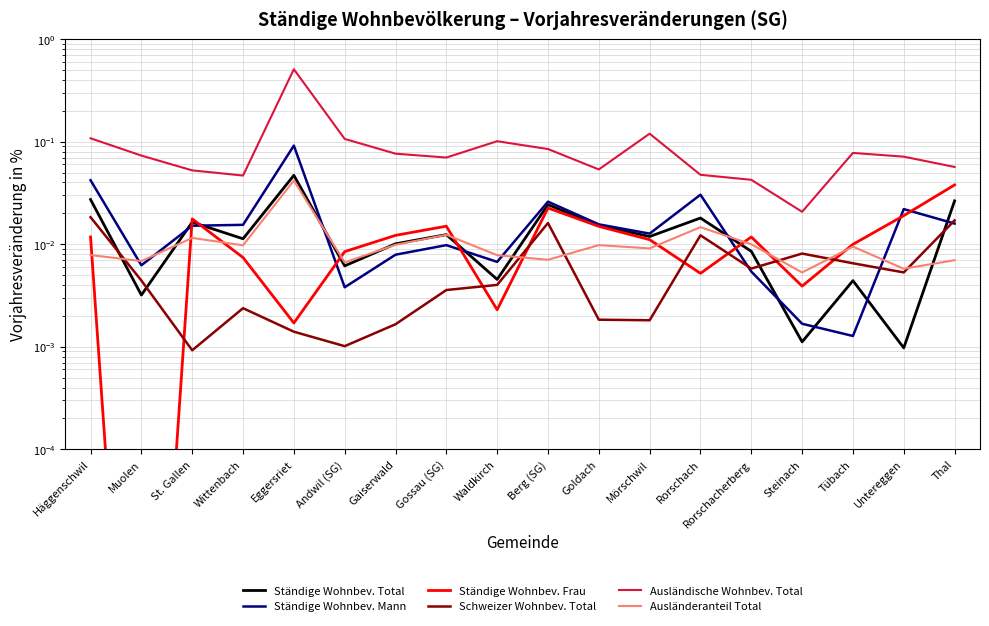

Reading right to left, list all the values displayed in this chart.

Ständige Wohnbev. Total: 0.0	0.0	0.0	0.0	0.0	0.0	0.0	0.0	0.0	0.0	0.0	0.0	0.0	0.0	0.0	0.0	0.0	0.0
Ständige Wohnbev. Mann: 0.0	0.0	0.0	0.0	0.0	0.0	0.0	0.0	0.0	0.0	0.0	0.0	0.0	0.1	0.0	0.0	0.0	0.0
Ständige Wohnbev. Frau: 0.0	0.0	0.0	0.0	0.0	0.0	0.0	0.0	0.0	0.0	0.0	0.0	0.0	0.0	0.0	0.0	0.0	0.0
Schweizer Wohnbev. Total: 0.0	0.0	0.0	0.0	0.0	0.0	0.0	0.0	0.0	0.0	0.0	0.0	0.0	0.0	0.0	0.0	0.0	0.0
Ausländische Wohnbev. Total: 0.1	0.1	0.1	0.0	0.0	0.0	0.1	0.1	0.1	0.1	0.1	0.1	0.1	0.5	0.0	0.1	0.1	0.1
Ausländeranteil Total: 0.0	0.0	0.0	0.0	0.0	0.0	0.0	0.0	0.0	0.0	0.0	0.0	0.0	0.0	0.0	0.0	0.0	0.0